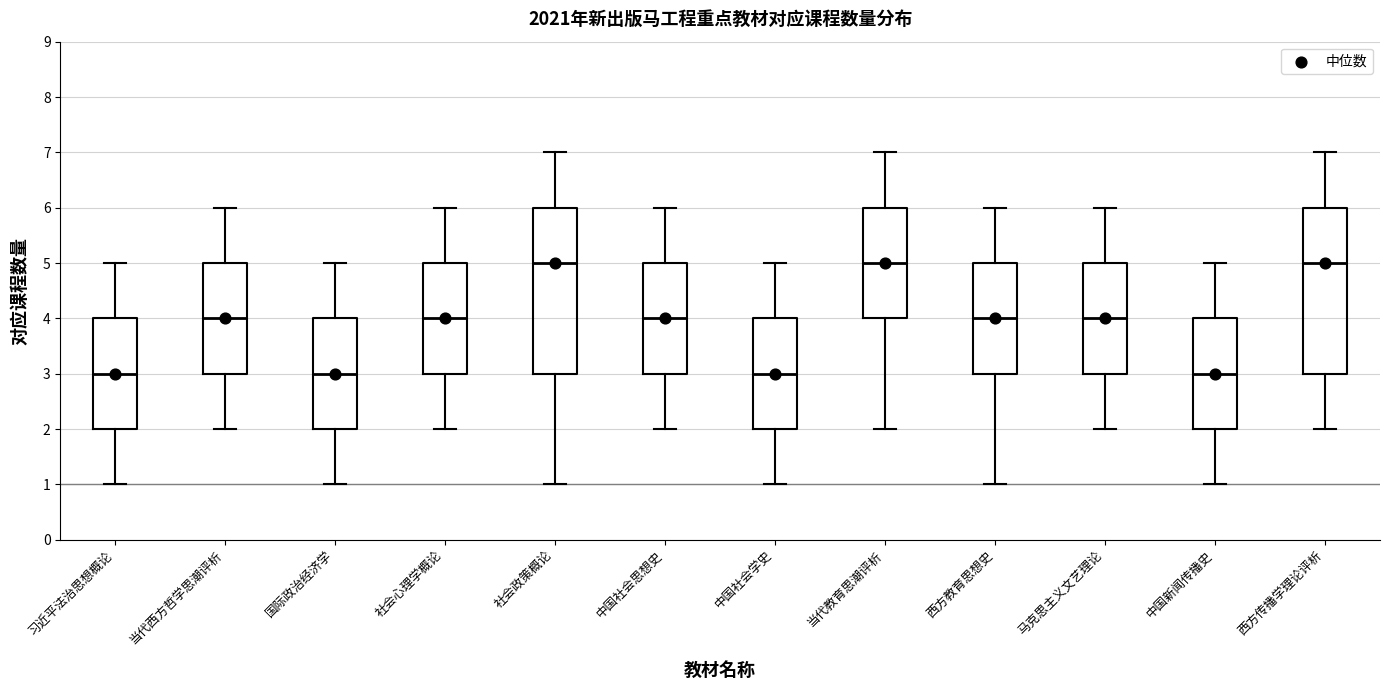

Reading left to right, read every box against the y-axis: the position of its median line, the range the box covers, and the ends of its whiskers. The values are not printed on the chart, so give them approximately, as read against the axis.

习近平法治思想概论: median 3, box 2 to 4, whiskers 1 to 5
当代西方哲学思潮评析: median 4, box 3 to 5, whiskers 2 to 6
国际政治经济学: median 3, box 2 to 4, whiskers 1 to 5
社会心理学概论: median 4, box 3 to 5, whiskers 2 to 6
社会政策概论: median 5, box 3 to 6, whiskers 1 to 7
中国社会思想史: median 4, box 3 to 5, whiskers 2 to 6
中国社会学史: median 3, box 2 to 4, whiskers 1 to 5
当代教育思潮评析: median 5, box 4 to 6, whiskers 2 to 7
西方教育思想史: median 4, box 3 to 5, whiskers 1 to 6
马克思主义文艺理论: median 4, box 3 to 5, whiskers 2 to 6
中国新闻传播史: median 3, box 2 to 4, whiskers 1 to 5
西方传播学理论评析: median 5, box 3 to 6, whiskers 2 to 7